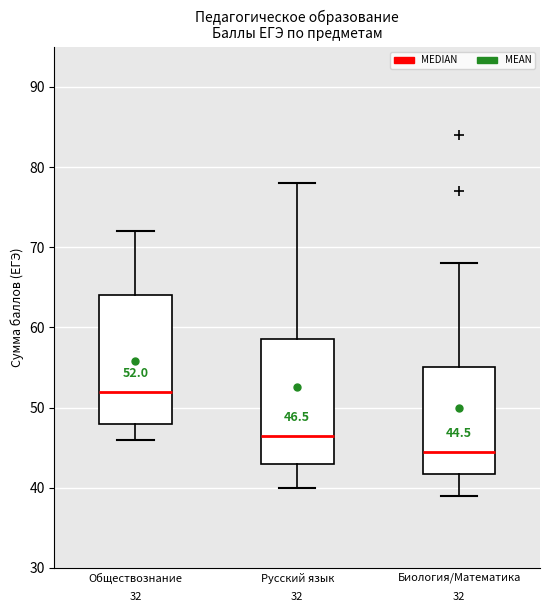

Which box's median line is the lowest?

Биология/Математика